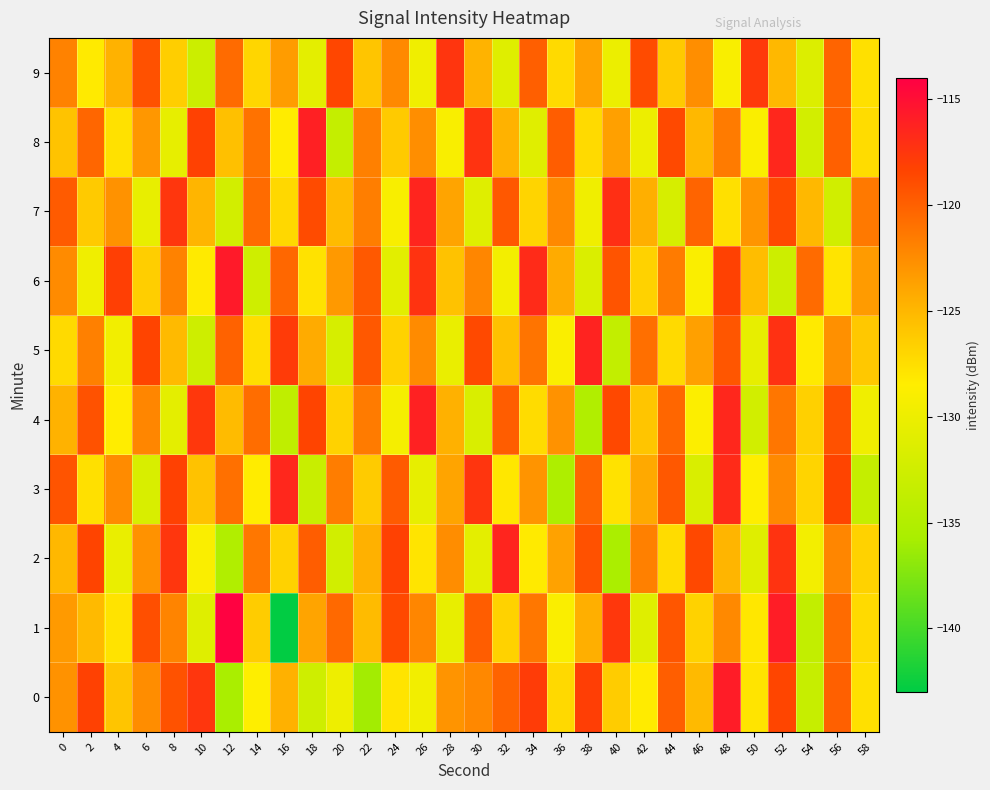

Reading right to left, extract all data points from this chart.

0: 58=-127.6	56=-120.0	54=-133.4	52=-118.4	50=-127.9	48=-115.9	46=-125.2	44=-119.9	42=-128.4	40=-126.4	38=-118.0	36=-127.1	34=-117.9	32=-120.1	30=-122.3	28=-122.9	26=-129.6	24=-127.9	22=-136.0	20=-129.9	18=-132.7	16=-124.6	14=-128.6	12=-135.7	10=-117.5	8=-119.2	6=-122.5	4=-125.9	2=-118.2	0=-122.8
1: 58=-127.2	56=-120.6	54=-133.7	52=-115.9	50=-128.1	48=-122.3	46=-126.8	44=-119.4	42=-131.2	40=-117.6	38=-124.5	36=-128.9	34=-121.3	32=-126.7	30=-119.8	28=-130.4	26=-122.1	24=-118.7	22=-125.3	20=-120.5	18=-123.8	16=-142.9	14=-126.3	12=-114.2	10=-131.2	8=-122.0	6=-119.0	4=-127.9	2=-125.2	0=-123.2
2: 58=-126.8	56=-122.1	54=-129.5	52=-117.3	50=-131.2	48=-124.9	46=-118.6	44=-127.4	42=-121.8	40=-135.6	38=-119.1	36=-123.7	34=-128.3	32=-116.4	30=-130.8	28=-122.5	26=-127.9	24=-118.2	22=-124.6	20=-132.4	18=-119.8	16=-126.7	14=-121.3	12=-135.1	10=-128.9	8=-117.5	6=-122.8	4=-130.2	2=-118.4	0=-125.1
3: 58=-133.5	56=-118.4	54=-126.9	52=-122.3	50=-128.6	48=-116.8	46=-131.7	44=-119.5	42=-124.1	40=-127.8	38=-120.2	36=-135.4	34=-122.9	32=-128.1	30=-117.4	28=-123.8	26=-130.5	24=-119.7	22=-126.3	20=-121.6	18=-133.2	16=-116.5	14=-128.4	12=-120.9	10=-125.7	8=-118.2	6=-131.8	4=-122.4	2=-127.6	0=-119.3
4: 58=-129.8	56=-119.1	54=-126.6	52=-121.2	50=-132.4	48=-116.5	46=-128.7	44=-120.3	42=-125.9	40=-118.6	38=-135.1	36=-122.8	34=-127.4	32=-119.8	30=-131.7	28=-124.6	26=-116.2	24=-129.3	22=-121.5	20=-126.8	18=-118.4	16=-133.9	14=-120.7	12=-125.3	10=-117.6	8=-130.8	6=-122.1	4=-128.5	2=-119.2	0=-124.7
5: 58=-126.1	56=-122.7	54=-128.3	52=-117.2	50=-130.5	48=-119.4	46=-123.6	44=-127.2	42=-120.8	40=-133.7	38=-116.3	36=-128.9	34=-121.1	32=-125.6	30=-118.7	28=-130.2	26=-122.4	24=-126.8	22=-119.5	20=-131.9	18=-124.3	16=-117.8	14=-127.5	12=-120.1	10=-132.7	8=-125.2	6=-118.4	4=-129.6	2=-121.8	0=-127.3
6: 58=-123.3	56=-127.9	54=-120.6	52=-132.8	50=-125.4	48=-118.2	46=-128.9	44=-121.5	42=-126.7	40=-119.3	38=-131.6	36=-124.2	34=-116.8	32=-129.5	30=-122.1	28=-125.7	26=-117.3	24=-130.9	22=-119.6	20=-123.2	18=-127.8	16=-120.4	14=-132.6	12=-115.7	10=-128.3	8=-121.9	6=-126.5	4=-118.1	2=-129.8	0=-122.4
7: 58=-121.4	56=-132.5	54=-125.1	52=-118.7	50=-123.0	48=-127.6	46=-120.2	44=-131.9	42=-124.5	40=-117.1	38=-129.7	36=-122.3	34=-126.9	32=-119.5	30=-131.2	28=-123.8	26=-116.4	24=-129.1	22=-121.7	20=-125.3	18=-118.8	16=-127.1	14=-120.6	12=-132.3	10=-124.9	8=-117.5	6=-130.4	4=-122.8	2=-126.2	0=-119.7
8: 58=-127.4	56=-120.0	54=-132.3	52=-116.6	50=-128.9	48=-121.5	46=-125.1	44=-118.7	42=-130.0	40=-123.6	38=-127.2	36=-119.8	34=-131.1	32=-124.7	30=-117.3	28=-129.0	26=-122.6	24=-126.2	22=-121.8	20=-133.5	18=-116.1	16=-128.4	14=-121.0	12=-125.6	10=-118.2	8=-130.5	6=-123.1	4=-127.7	2=-120.3	0=-125.8
9: 58=-127.6	56=-120.2	54=-131.5	52=-125.1	50=-117.7	48=-129.0	46=-122.6	44=-126.2	42=-118.8	40=-130.1	38=-123.7	36=-127.3	34=-119.9	32=-131.2	30=-124.8	28=-117.4	26=-129.7	24=-122.3	22=-125.9	20=-118.5	18=-130.8	16=-123.4	14=-127.0	12=-120.6	10=-132.9	8=-126.5	6=-119.1	4=-124.7	2=-128.3	0=-121.9